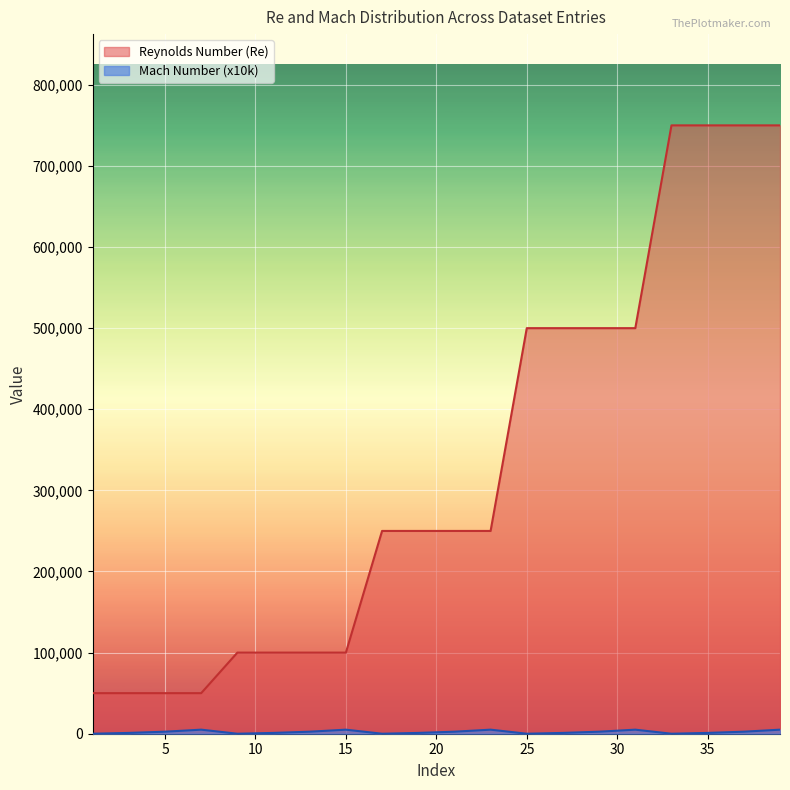

Rank the categories by Reynolds Number (Re) value from highest to lowest.

33, 35, 37, 39, 25, 27, 29, 31, 17, 19, 21, 23, 9, 11, 13, 15, 1, 3, 5, 7